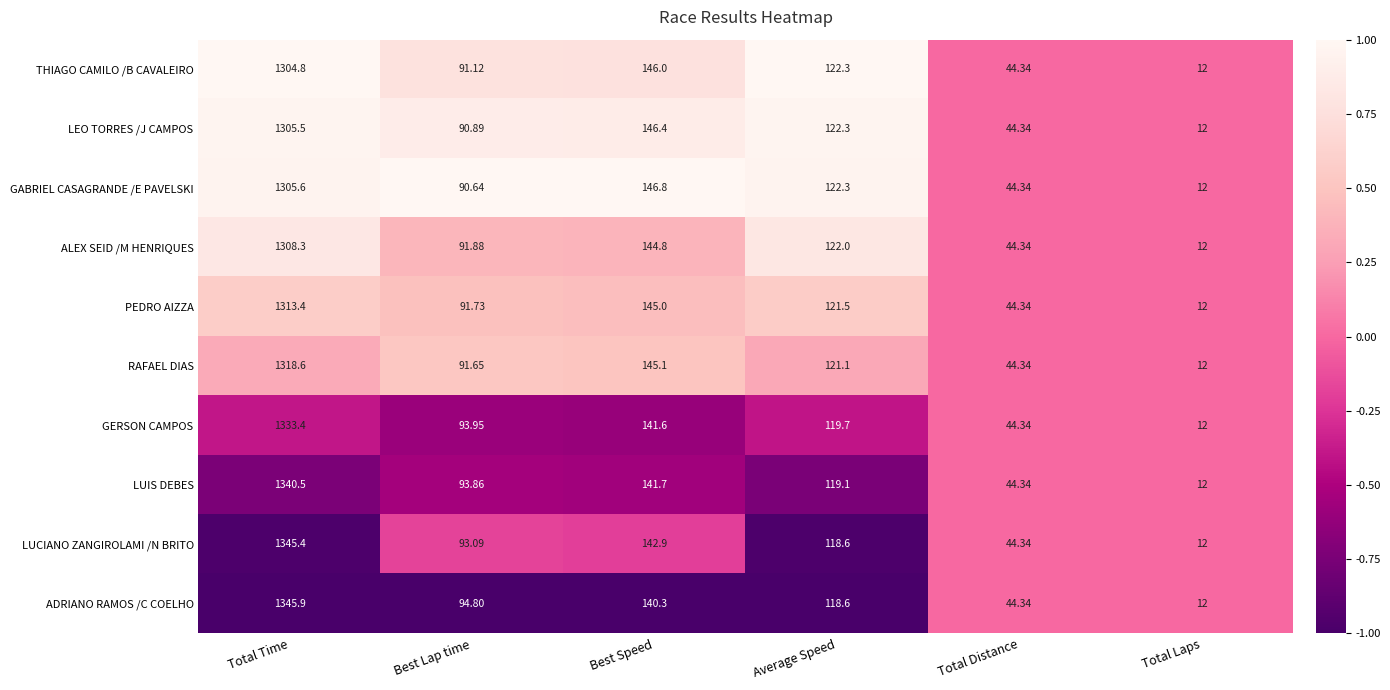

How many series are shown in this chart?

10